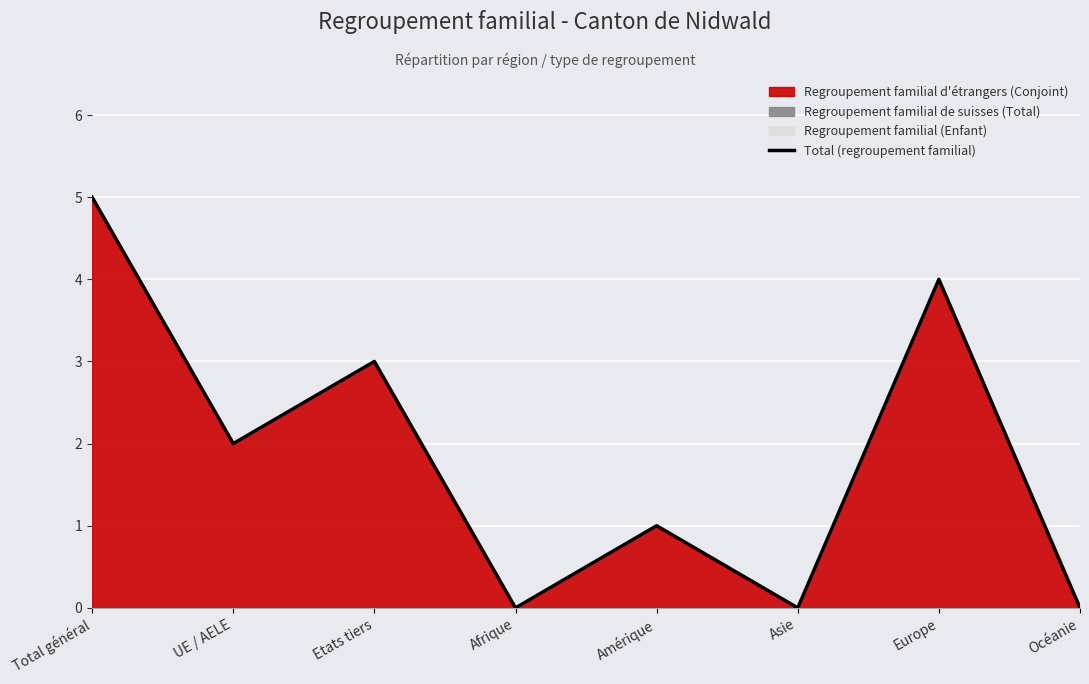

Rank the categories by value from lowest to highest.

Afrique, Asie, Océanie, Amérique, UE / AELE, Etats tiers, Europe, Total général